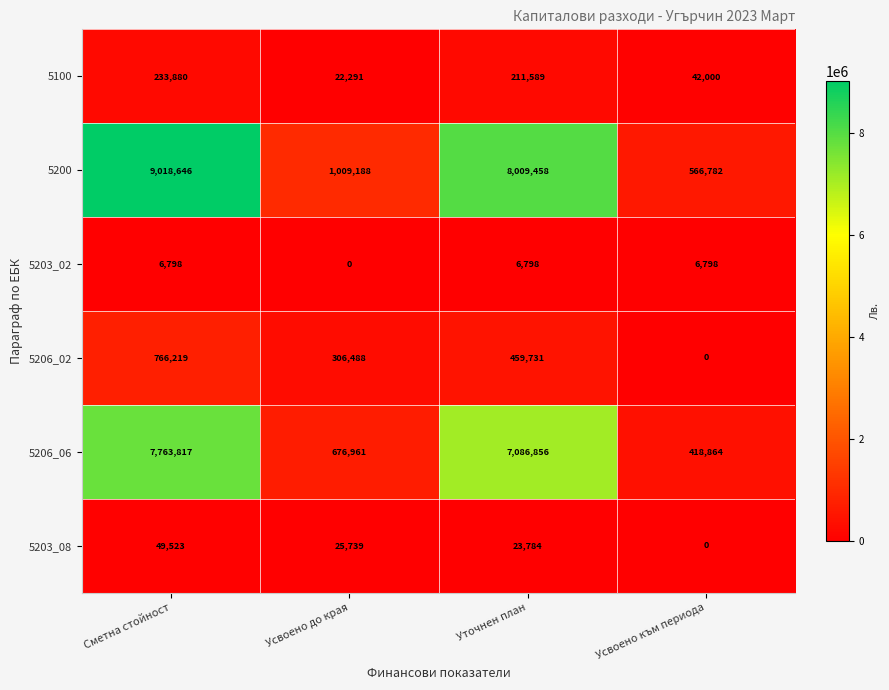

Reading left to right, what are all the values shown in this chart?

5100: Сметна стойност=233880	Усвоено до края=22291	Уточнен план=211589	Усвоено към периода=42000
5200: Сметна стойност=9018646	Усвоено до края=1009188	Уточнен план=8009458	Усвоено към периода=566782
5203_02: Сметна стойност=6798	Усвоено до края=0	Уточнен план=6798	Усвоено към периода=6798
5206_02: Сметна стойност=766219	Усвоено до края=306488	Уточнен план=459731	Усвоено към периода=0
5206_06: Сметна стойност=7763817	Усвоено до края=676961	Уточнен план=7086856	Усвоено към периода=418864
5203_08: Сметна стойност=49523	Усвоено до края=25739	Уточнен план=23784	Усвоено към периода=0